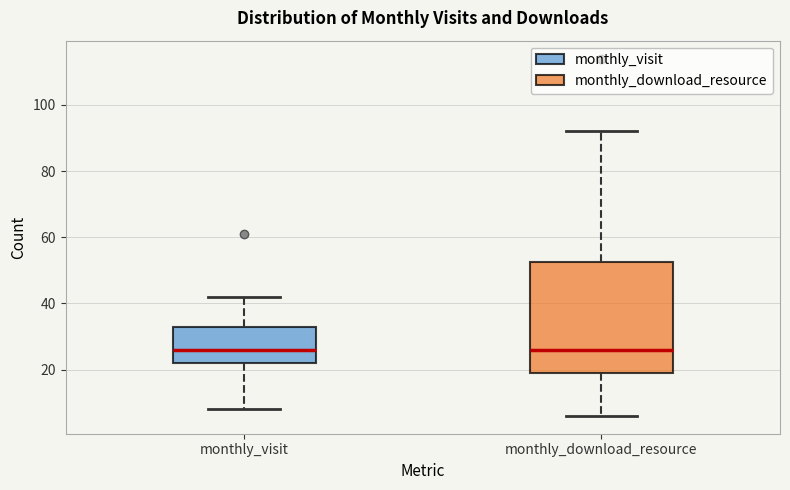

Reading left to right, transcribe this box plot: for each box, give where its median line is, the range the box spans, and where its two whiskers end, as read against the y-axis. The values are not printed on the chart, so give them approximately, as read against the axis.

monthly_visit: median 26, box 22 to 34, whiskers 8 to 42
monthly_download_resource: median 26, box 20 to 52, whiskers 6 to 92